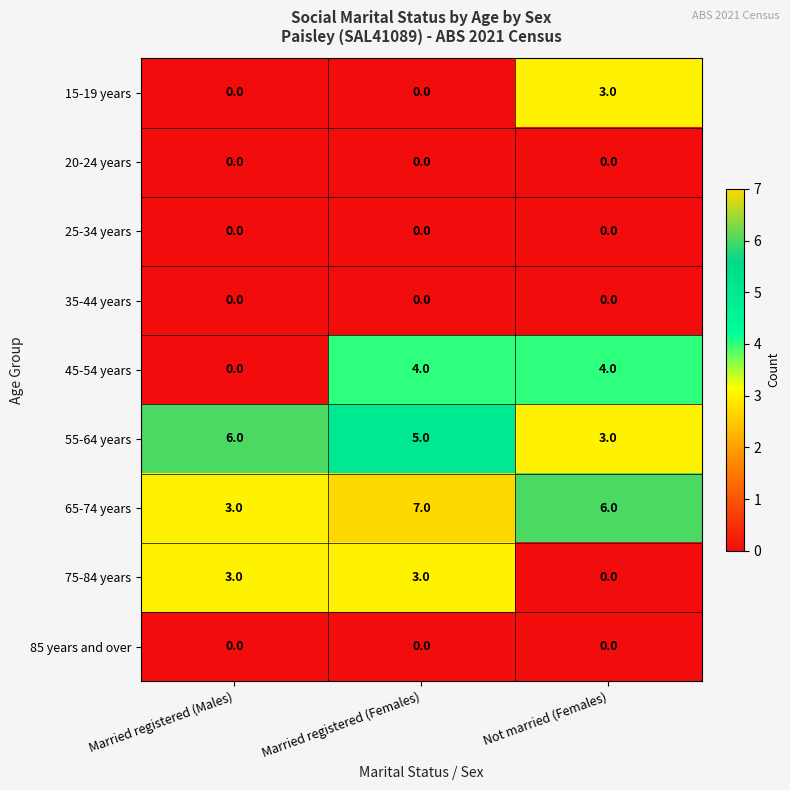

How many categories are shown in the chart?

3